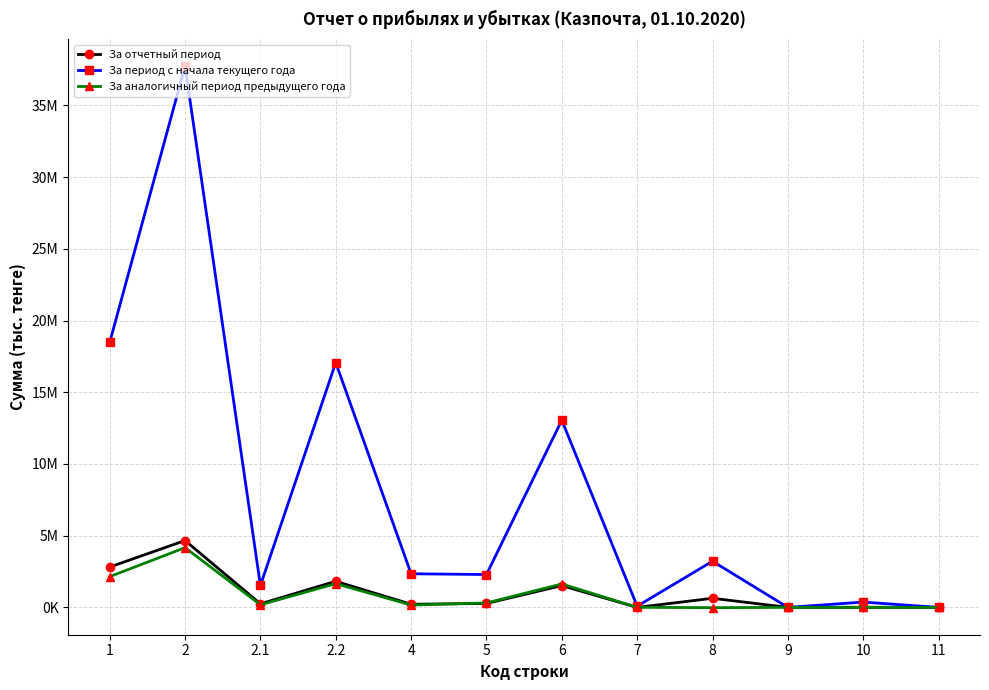

How many values in За аналогичный период предыдущего года are above zero?

8